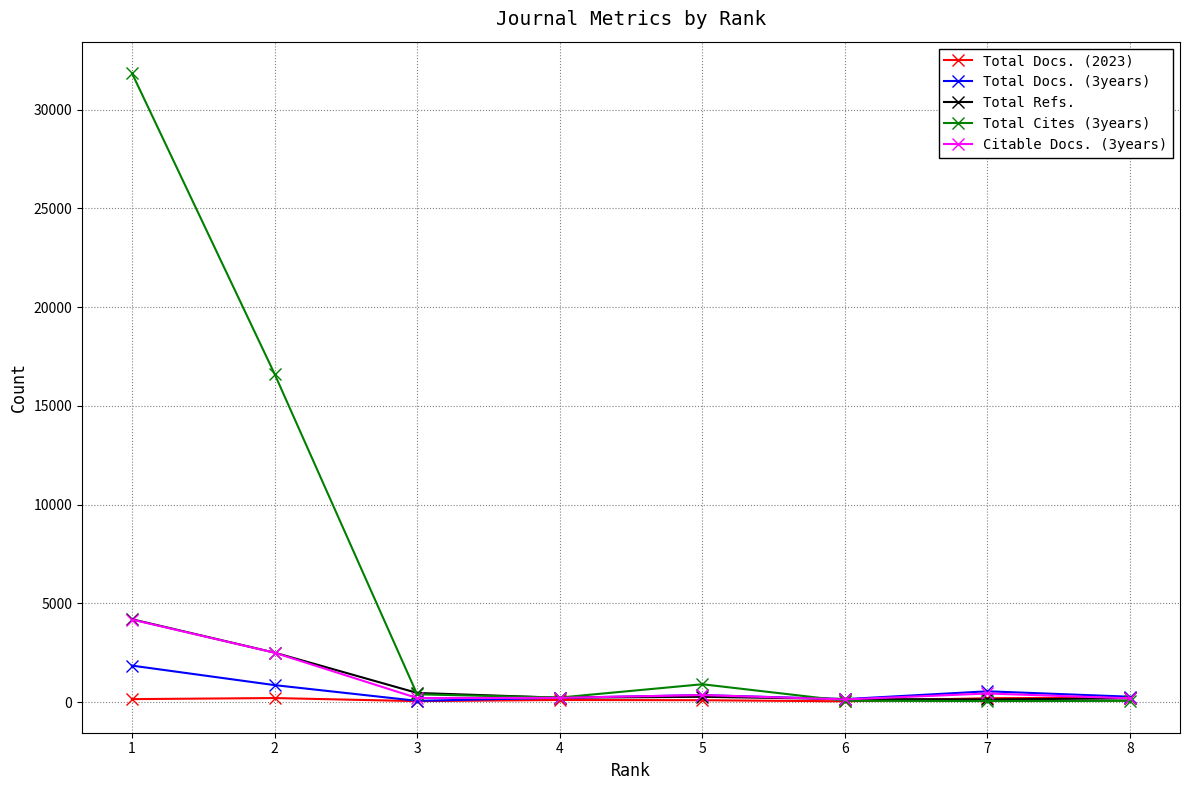

Does the chart display data point markers on the line(s)?

Yes